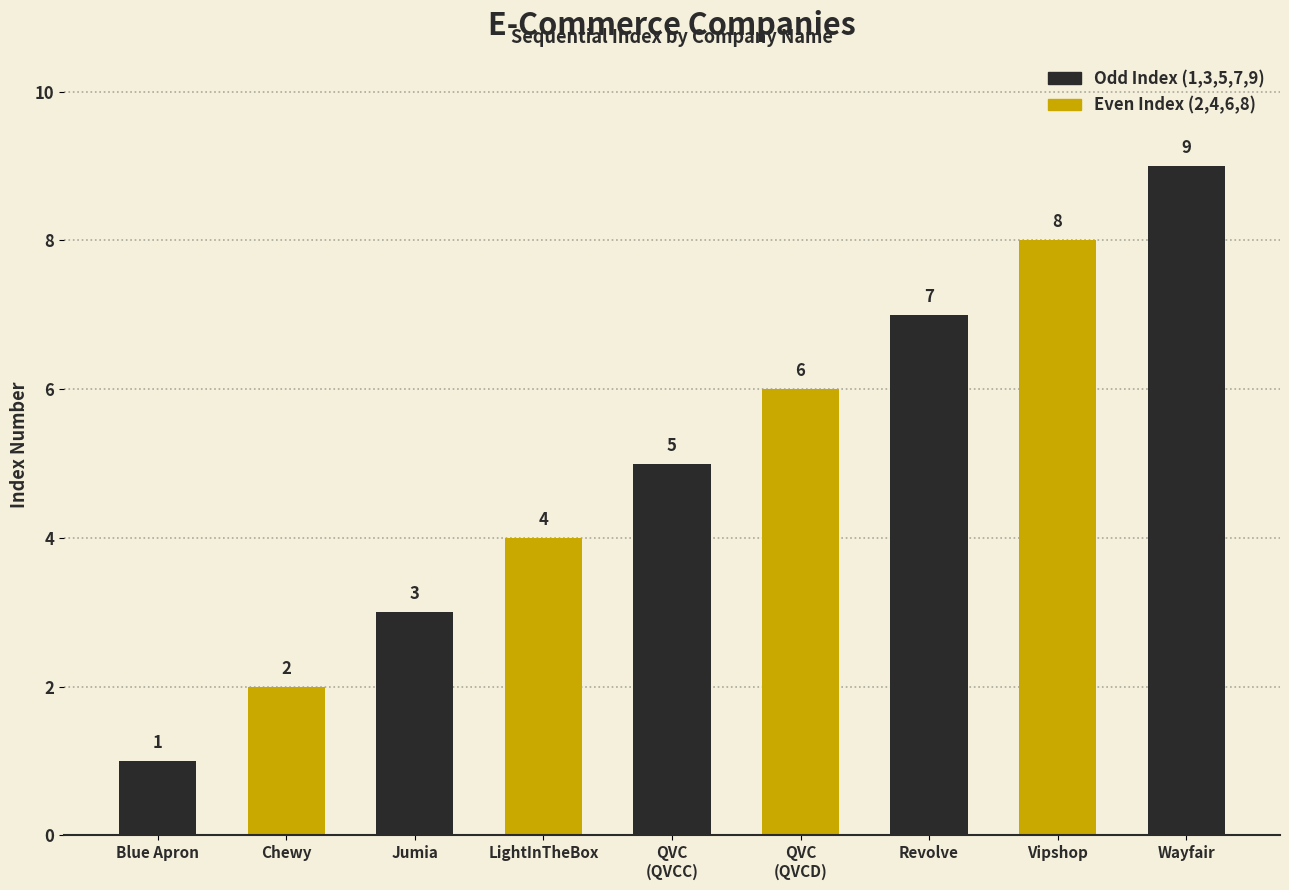

Are the bars horizontal?

No